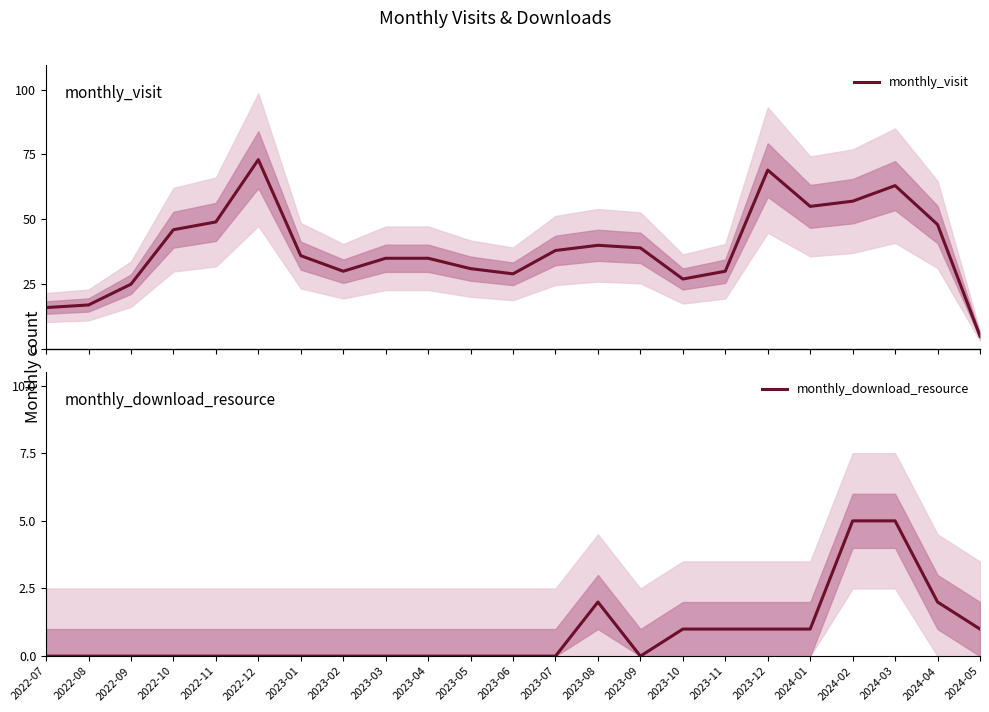

Which series changed the most between 2023-06 and 2023-12?

monthly_visit